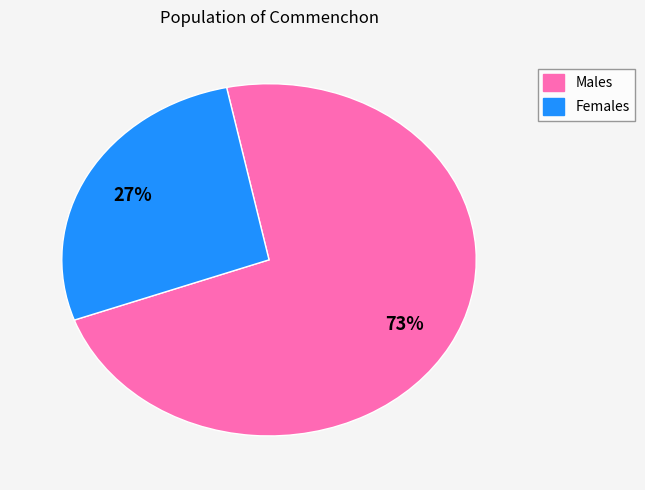

To the nearest percent, what is the average slice percentage?

50%